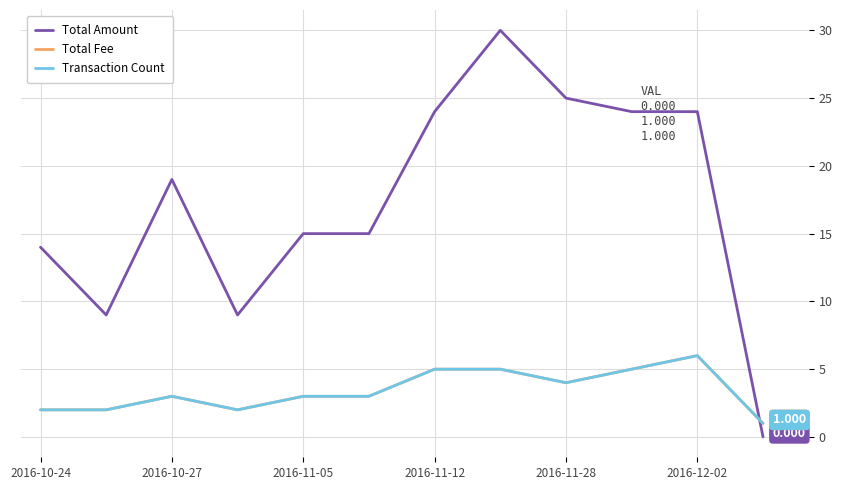

Does the chart display data point markers on the line(s)?

No